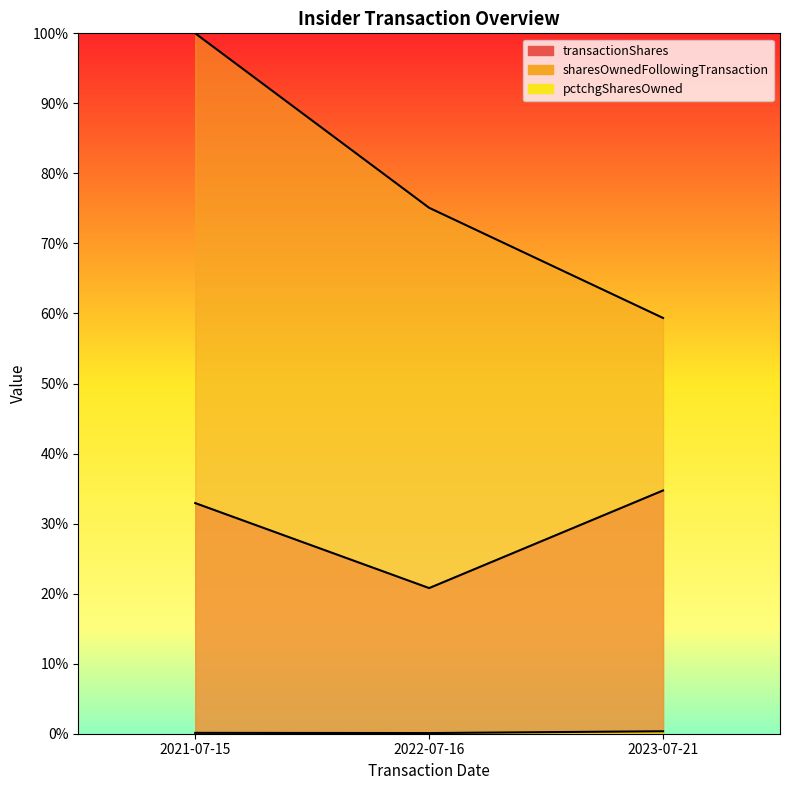

Where is sharesOwnedFollowingTransaction nearest to the value 0?

2023-07-21